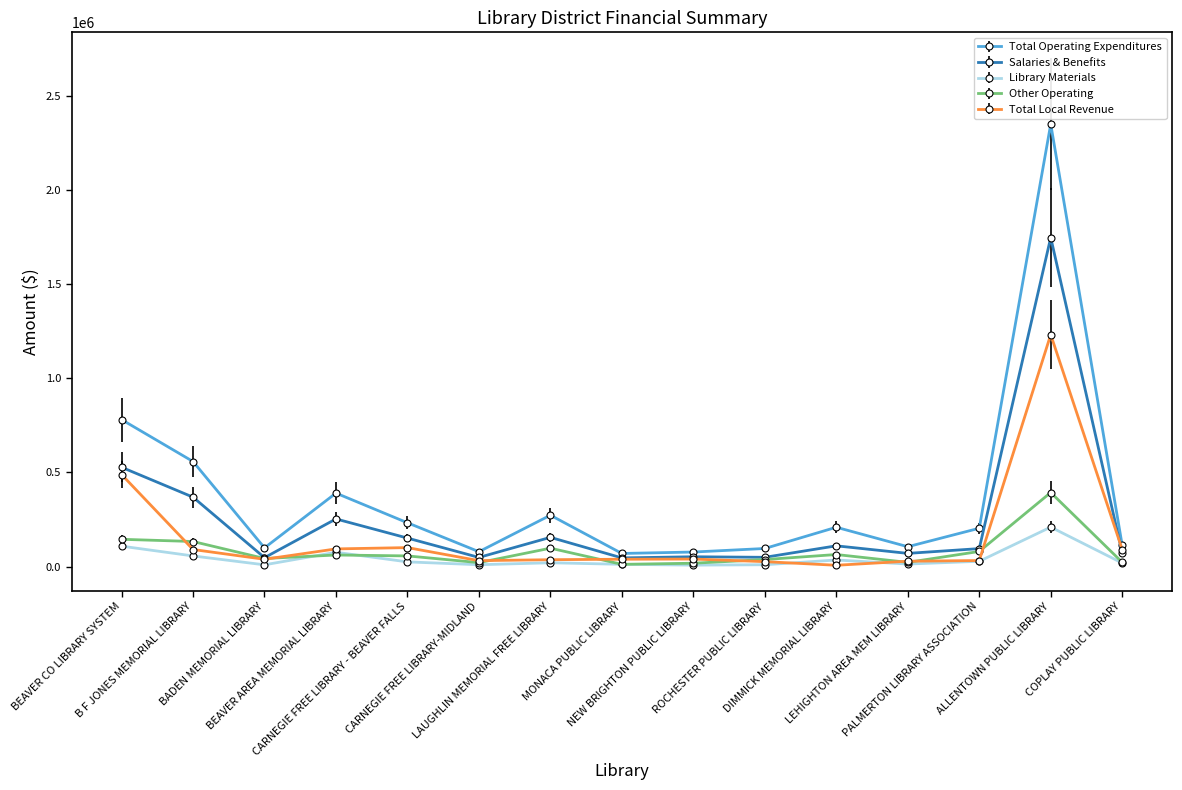

Which series has the largest range (max minus min)?

Total Operating Expenditures